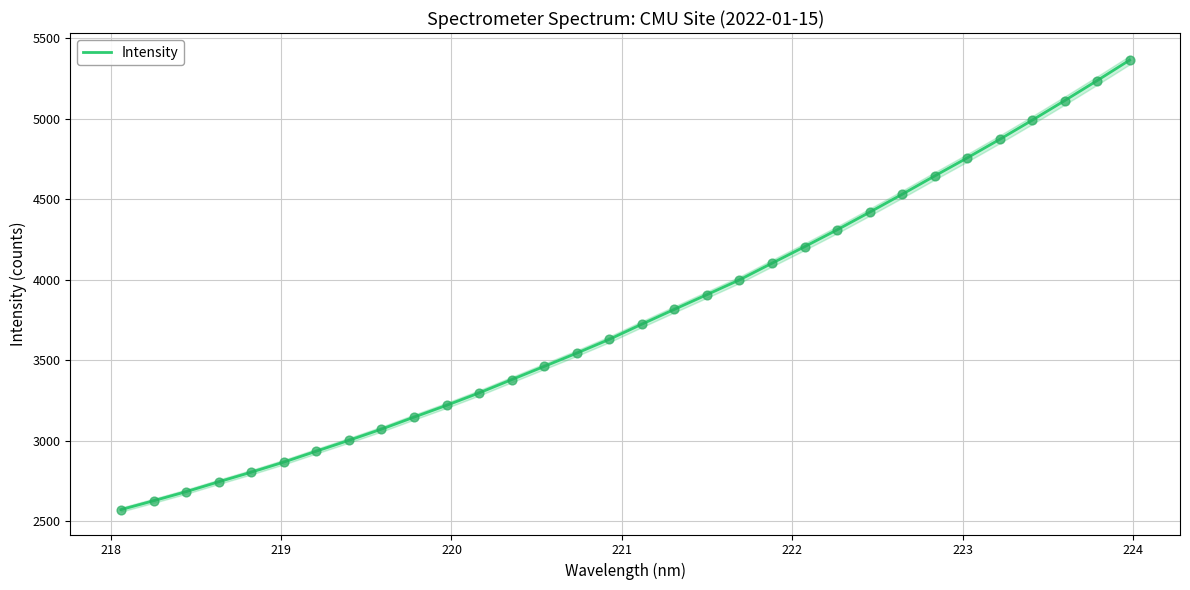

What is the lowest value of the Intensity series?

2572.7